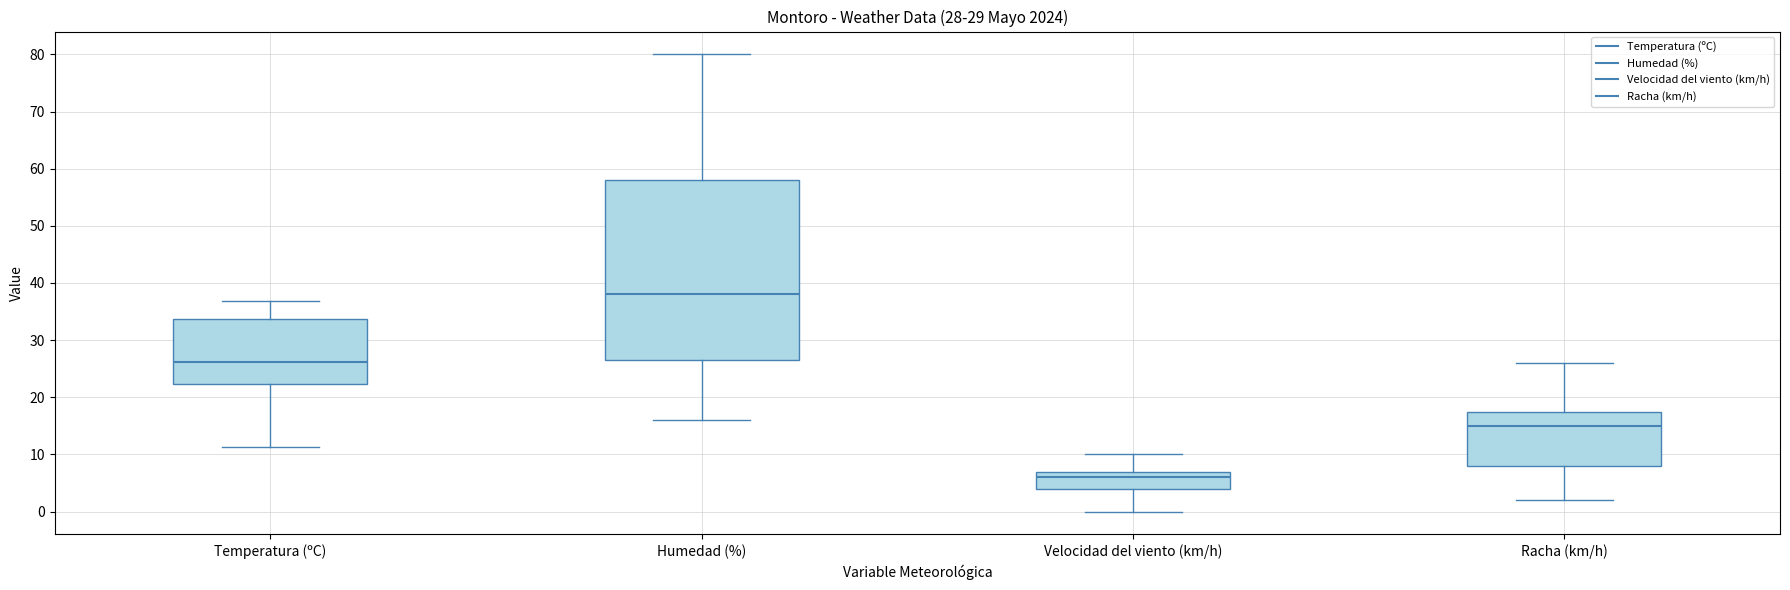

Which box is the tallest, from its lower edge to its upper edge?

Humedad (%)